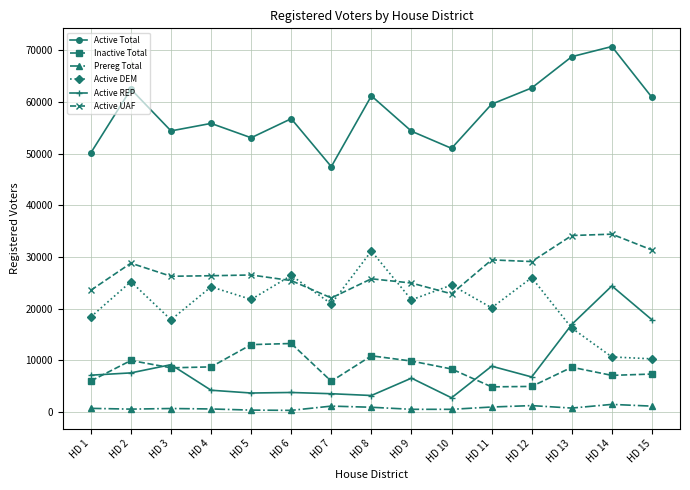

Where is the first local minimum for Active DEM?

HD 3